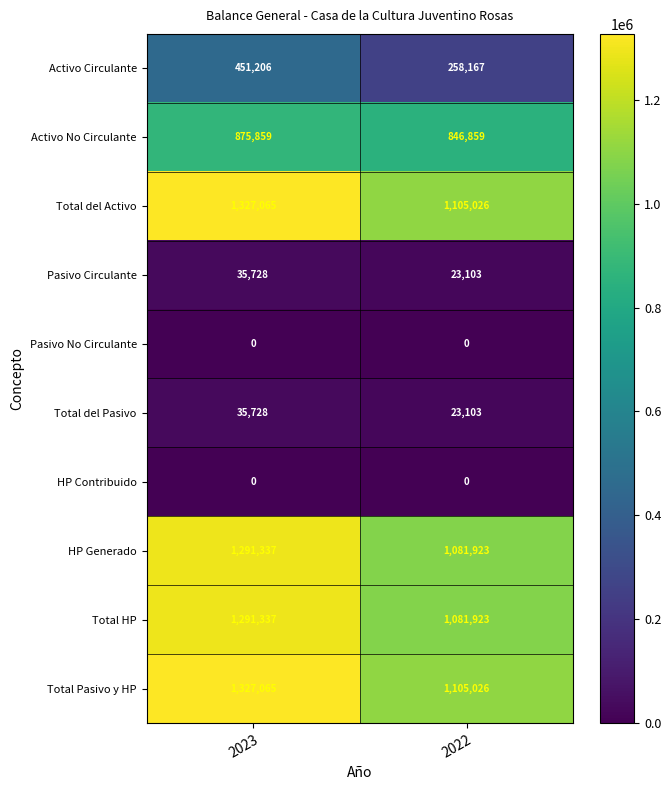

Where is Total del Pasivo nearest to the value 29415?

2022